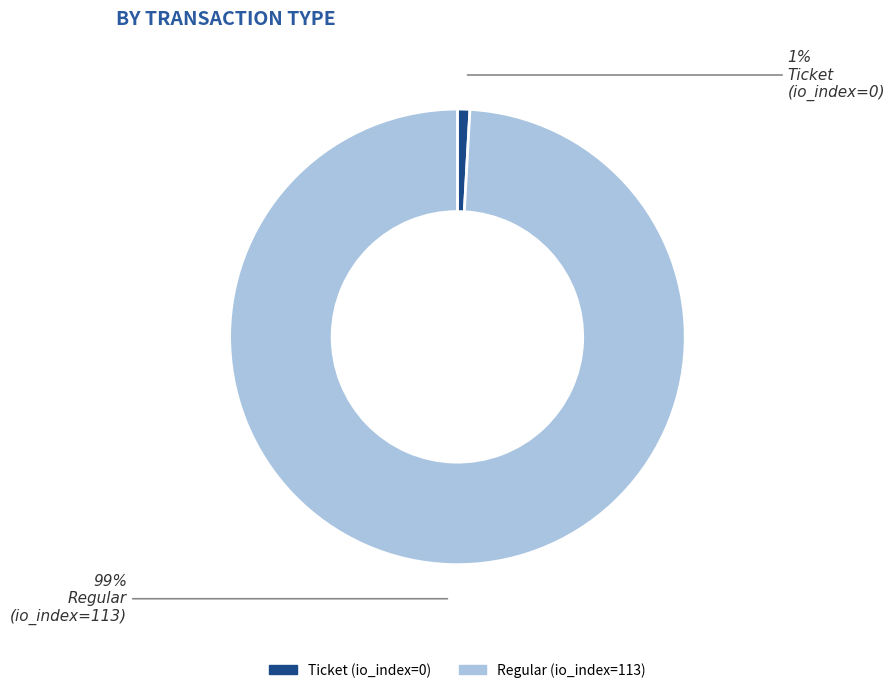

Is it true that Ticket (io_index=0) is 1% of the pie?

True